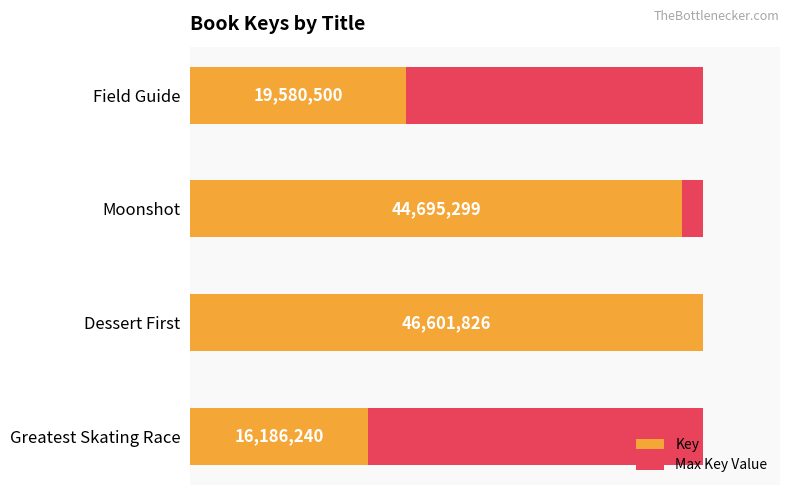

What is the difference between the maximum and minimum values in the Key series?

30415586.0